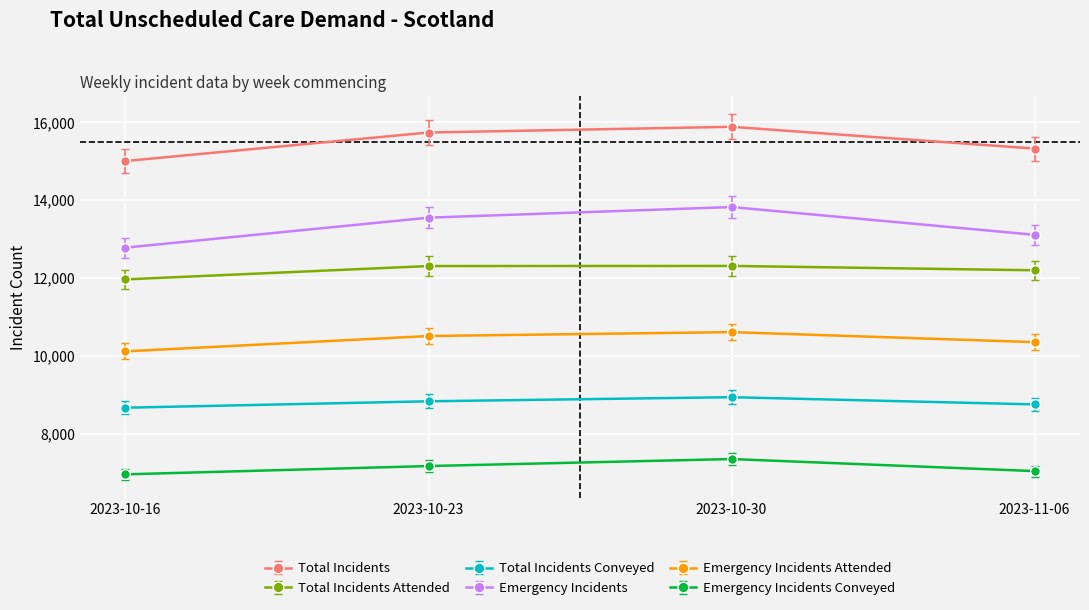

What position from the right is 2023-11-06?

1